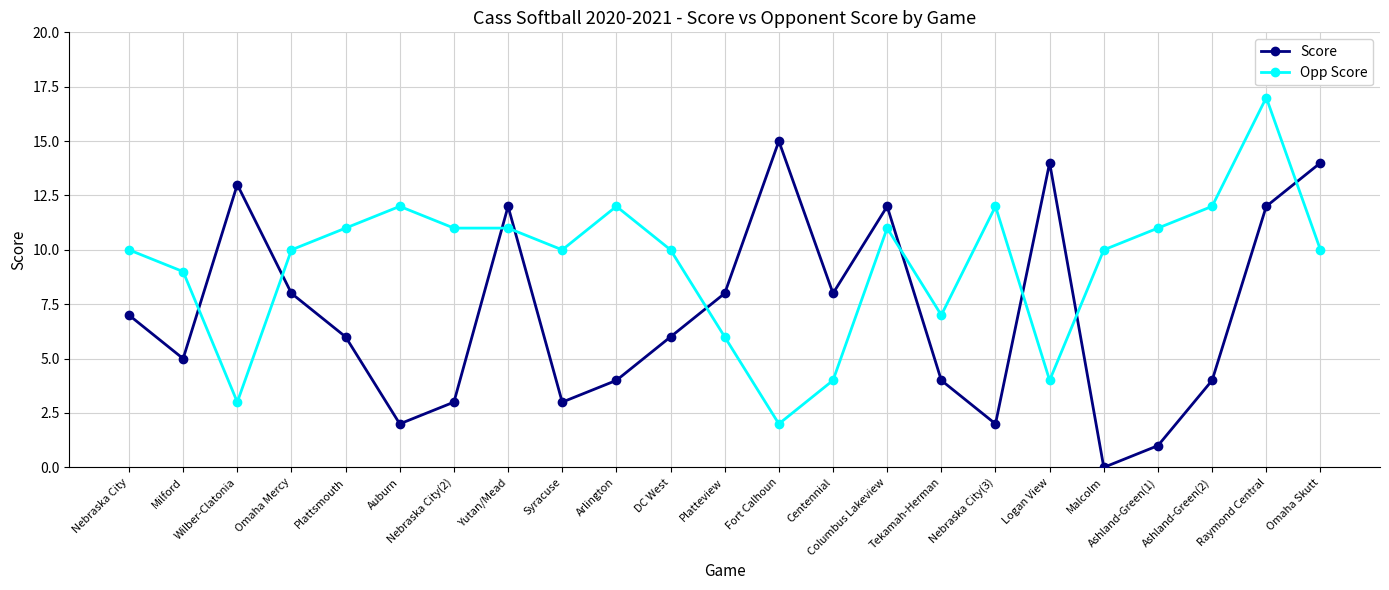

In Score, how many points are lower than both neighbors (excluding endpoints)?

6